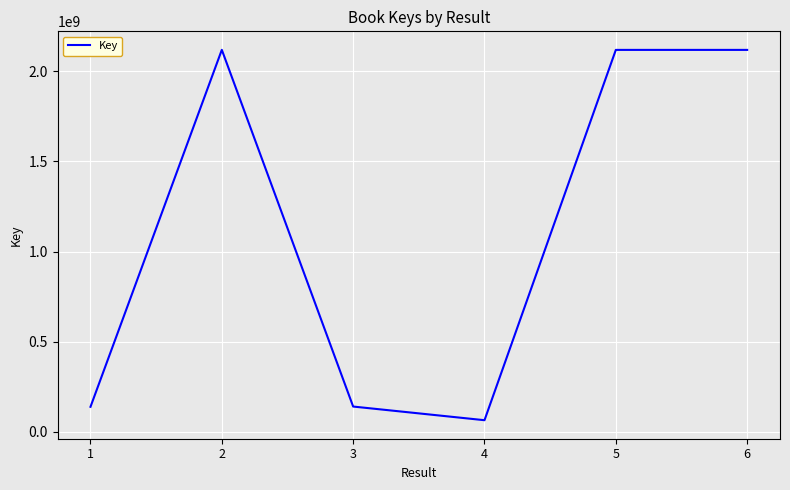

What is the ratio of the value at 5 to the value at 3?

15.0